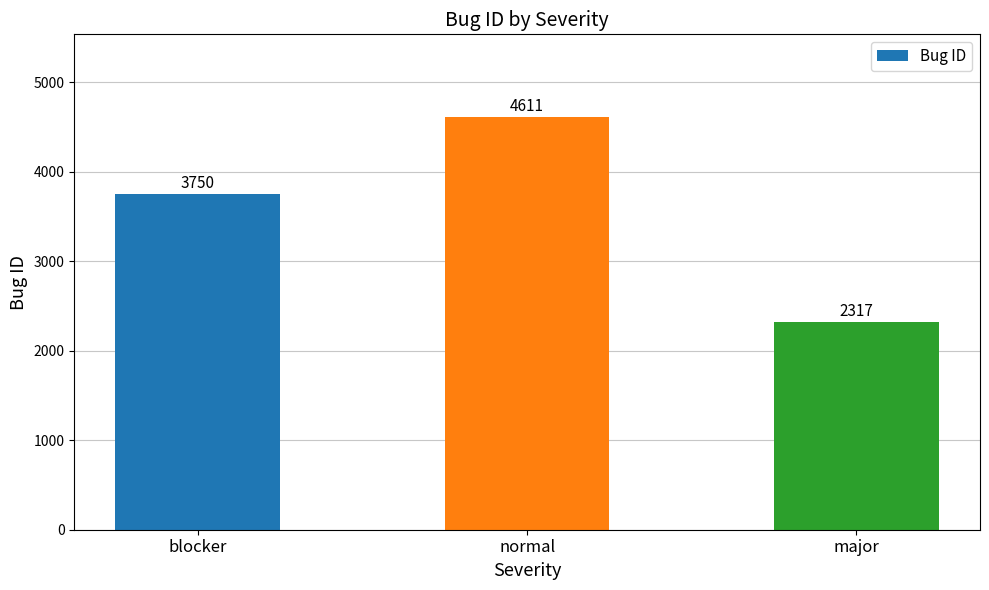

How many values are between 2317 and 4611?

3